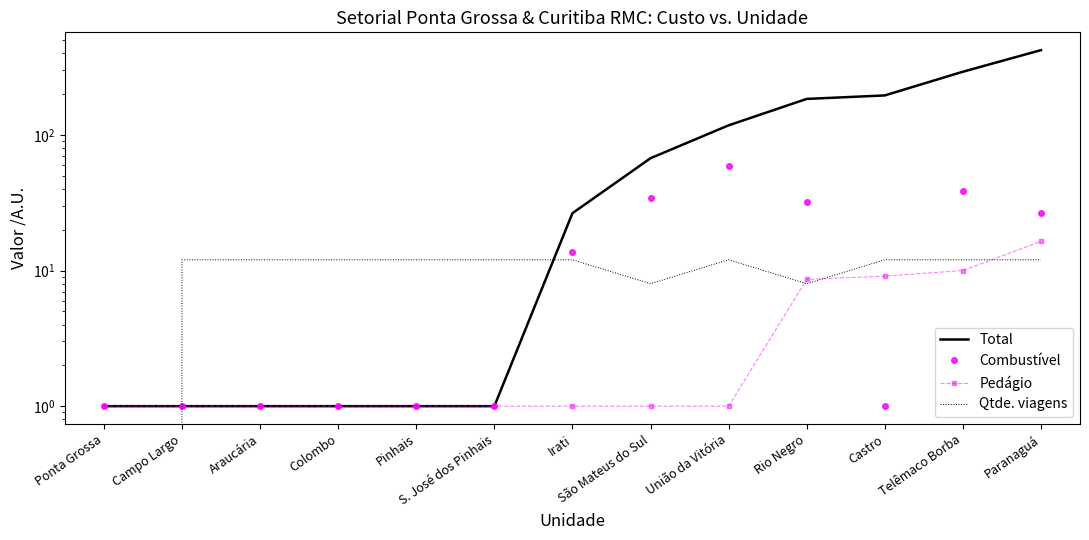

The value of Total at Ponta Grossa is 0.3. True or false?

False